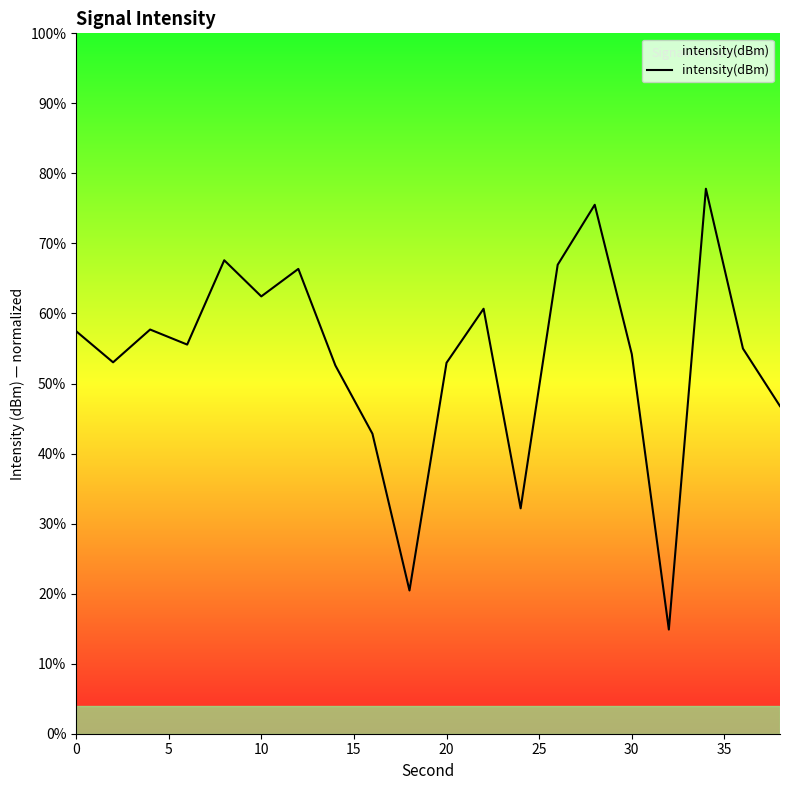

What is the smallest value displayed?

14.9